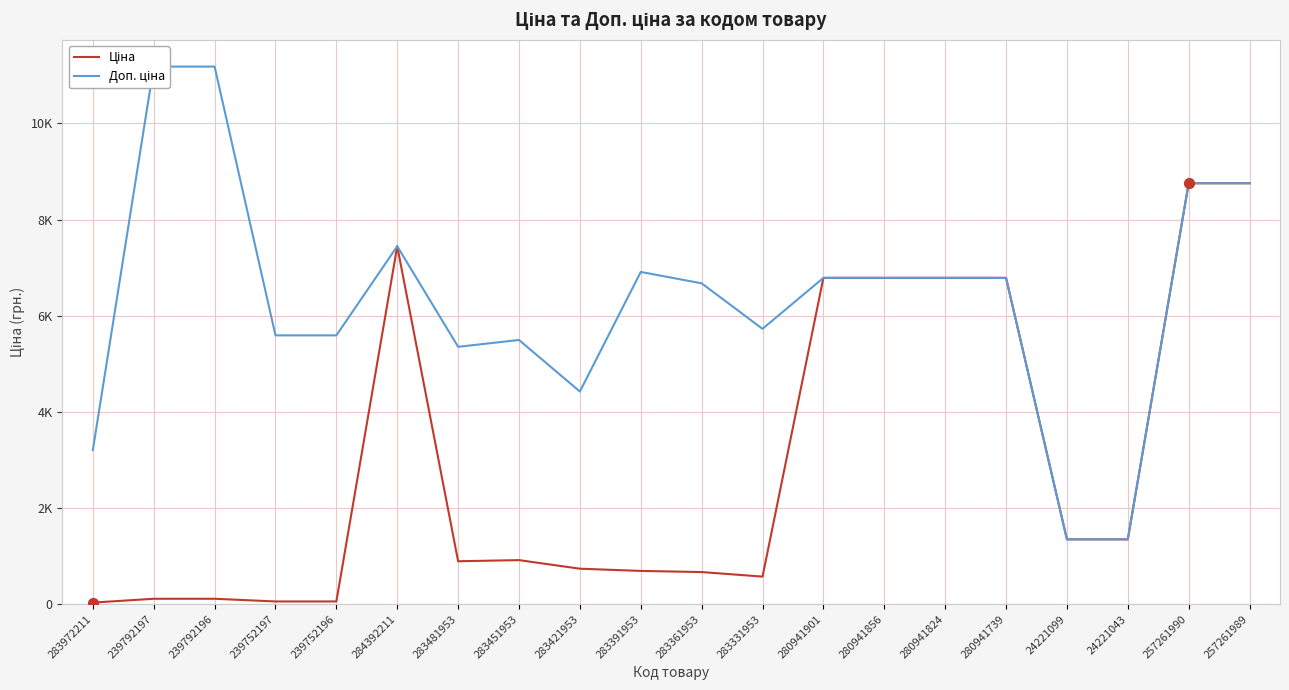

At which category is the sum across all series the highest?

257261990